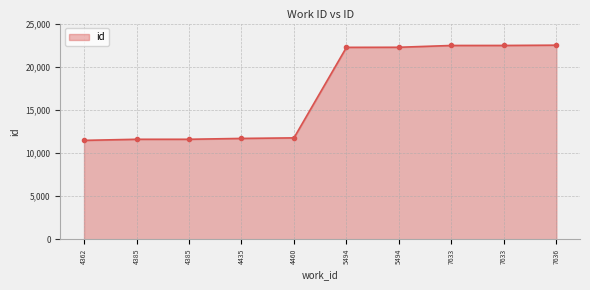

What is the sum of all values?

169969